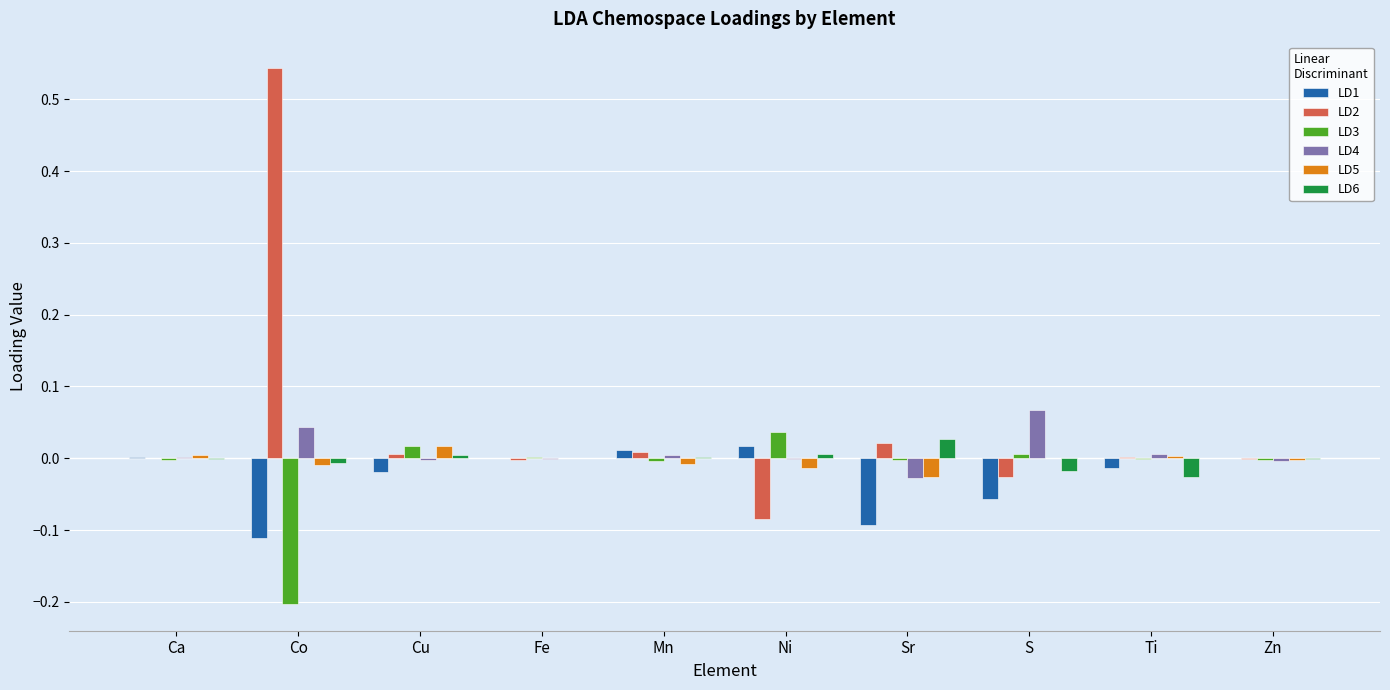

Which label corresponds to the largest value in the chart?

Co